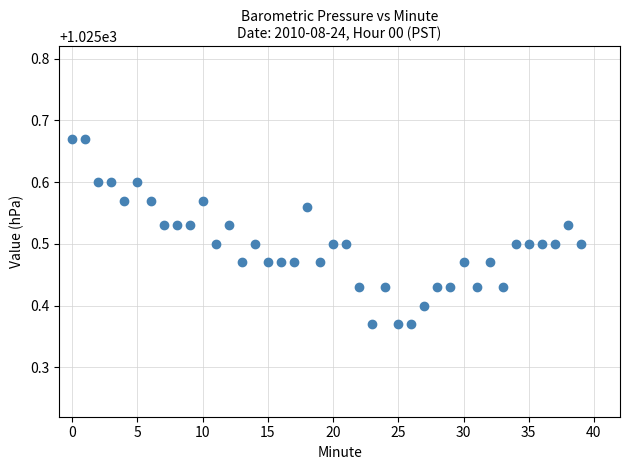

What is the range of Y values (max minus min)?

0.3